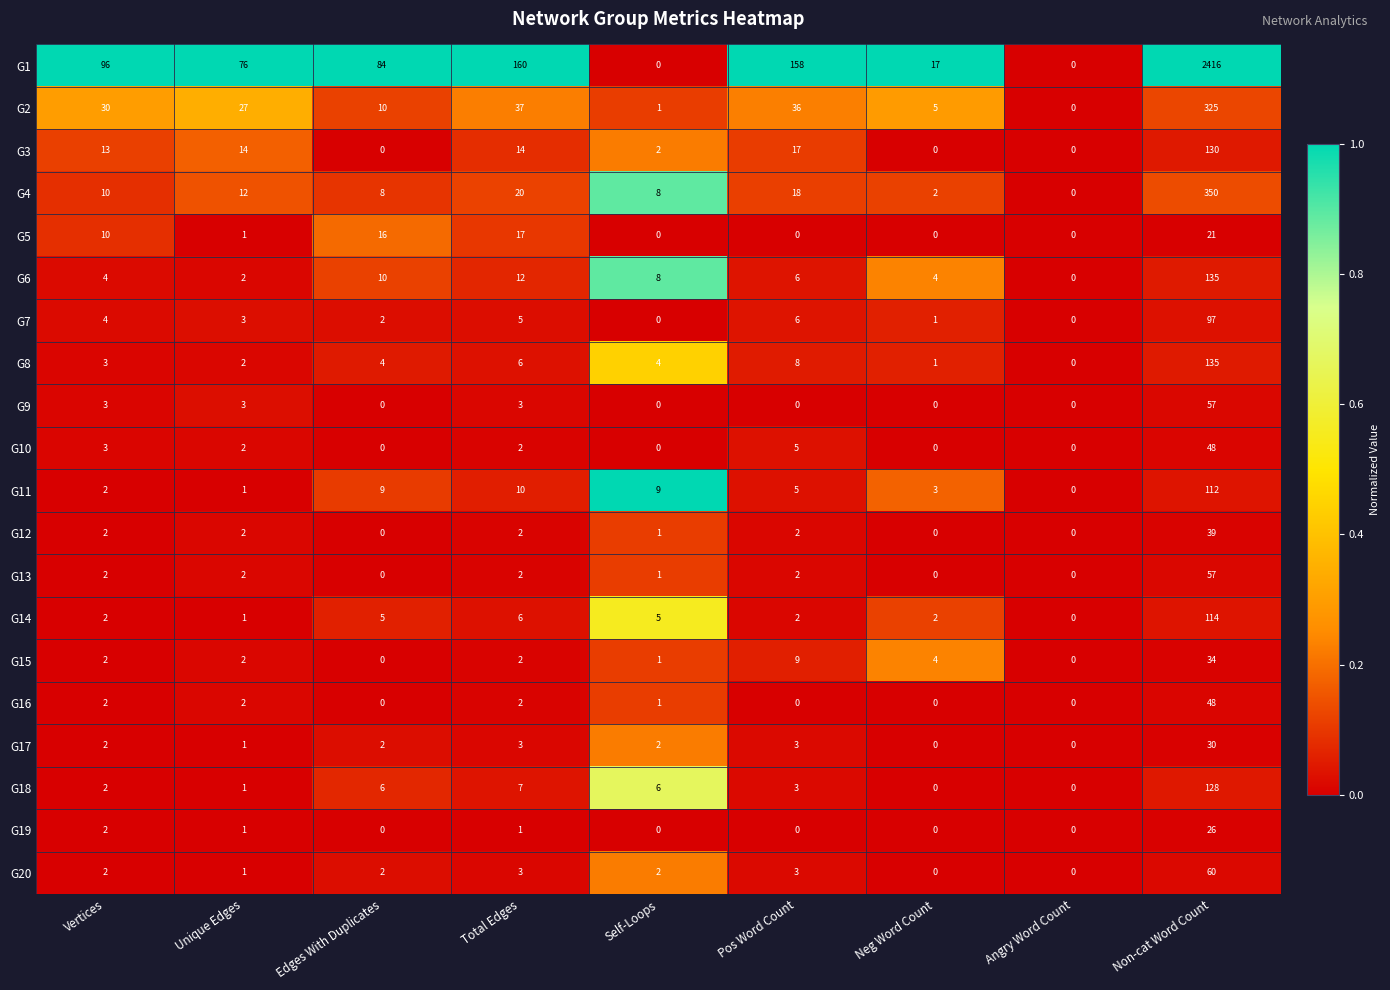

True or false: G18 has a value of 4 at Total Edges.

False